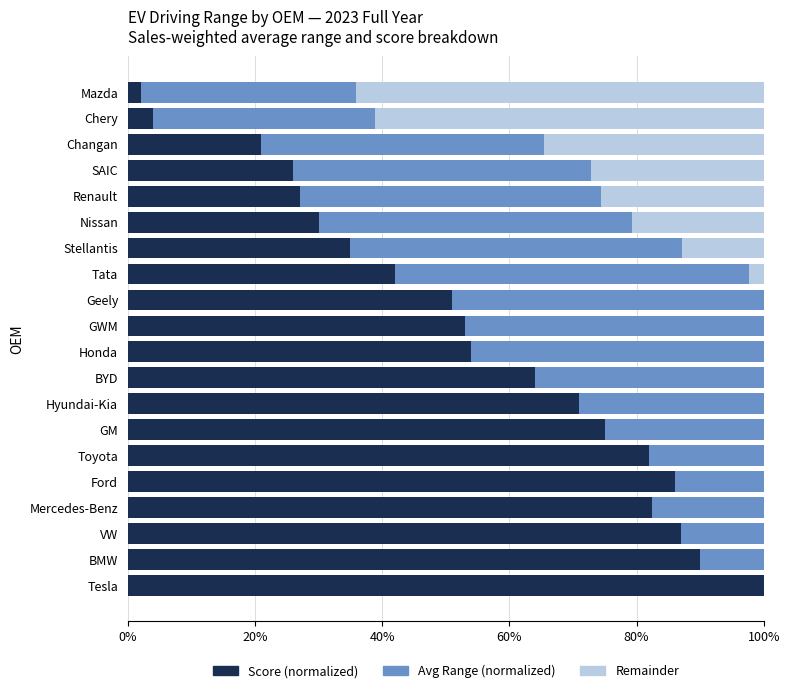

List the series in order of their overall mean, lowest first.

Remainder, Avg Range (normalized), Score (normalized)